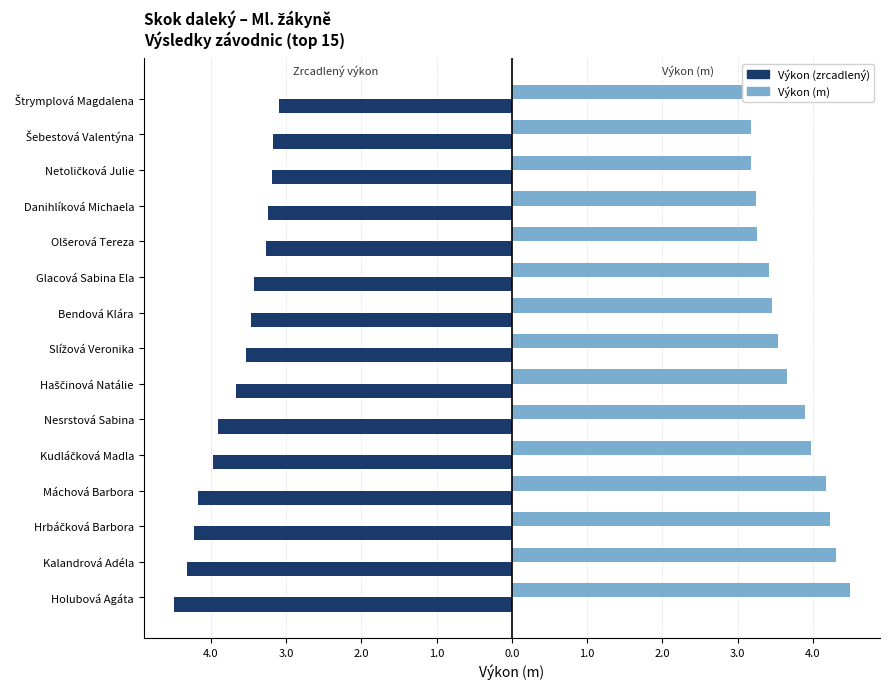

Is the value of Výkon (m) at Haščinová Natálie greater than the value of Výkon (zrcadlený) at Bendová Klára?

Yes